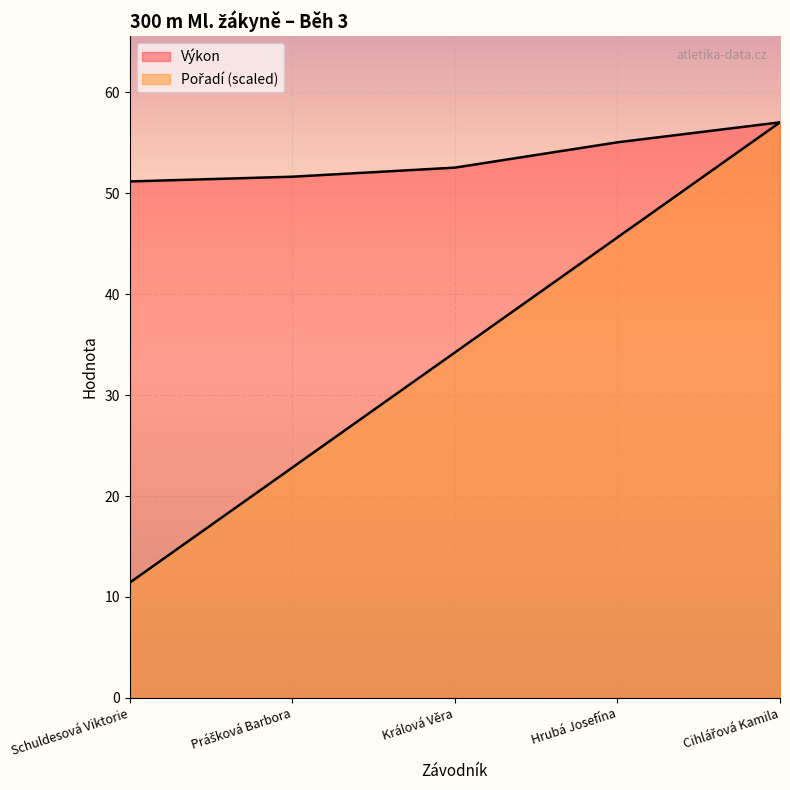

List the series in order of their peak value, lowest first.

Pořadí, Výkon